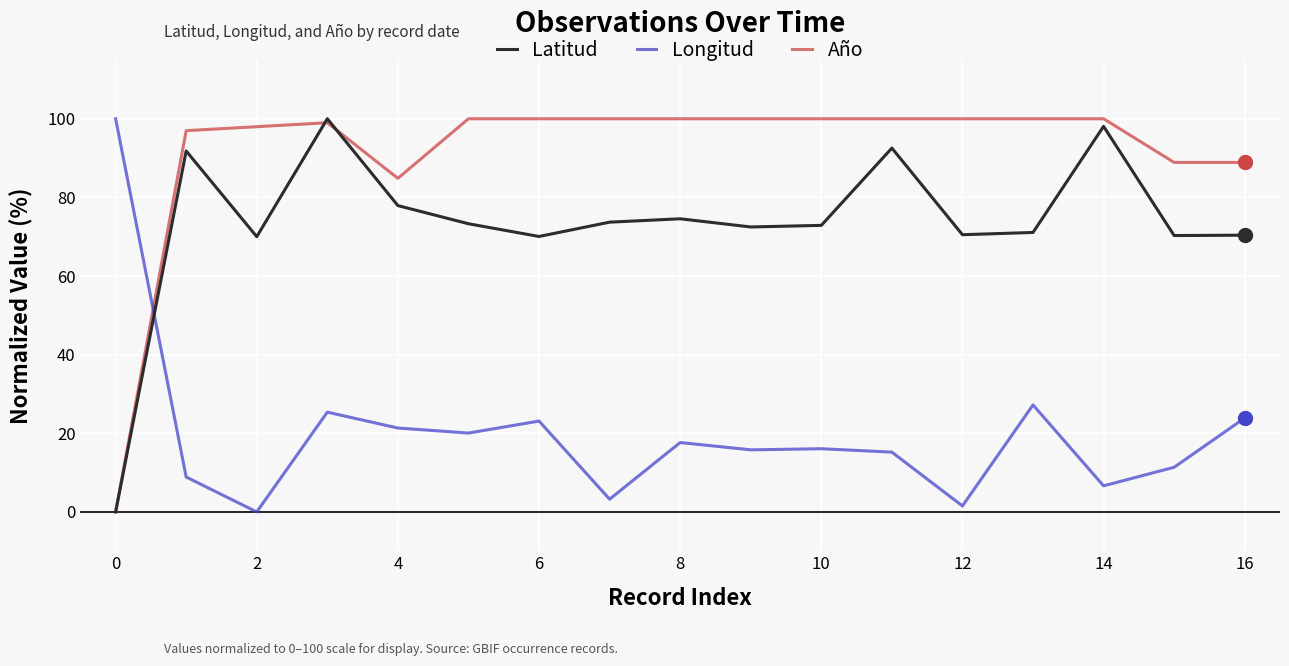

What is the highest value of the Longitud series?

100.0